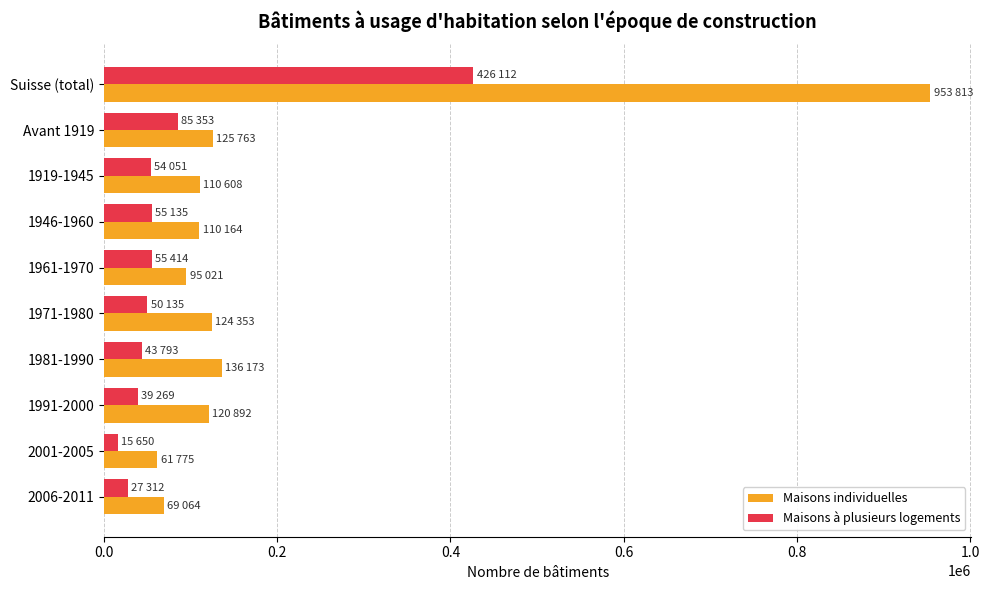

Rank the series by their maximum value, from highest to lowest.

Maisons individuelles, Maisons à plusieurs logements